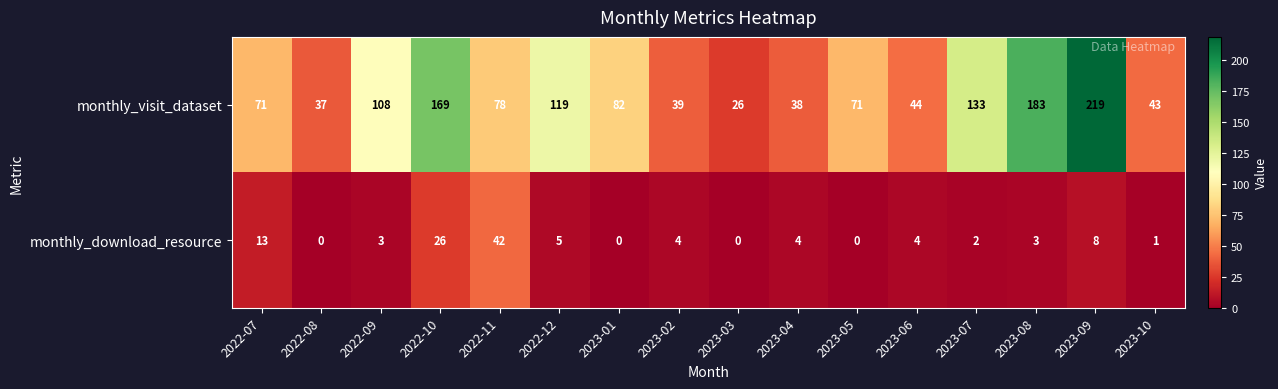

How many values in the monthly_visit_dataset series are below 78?

8